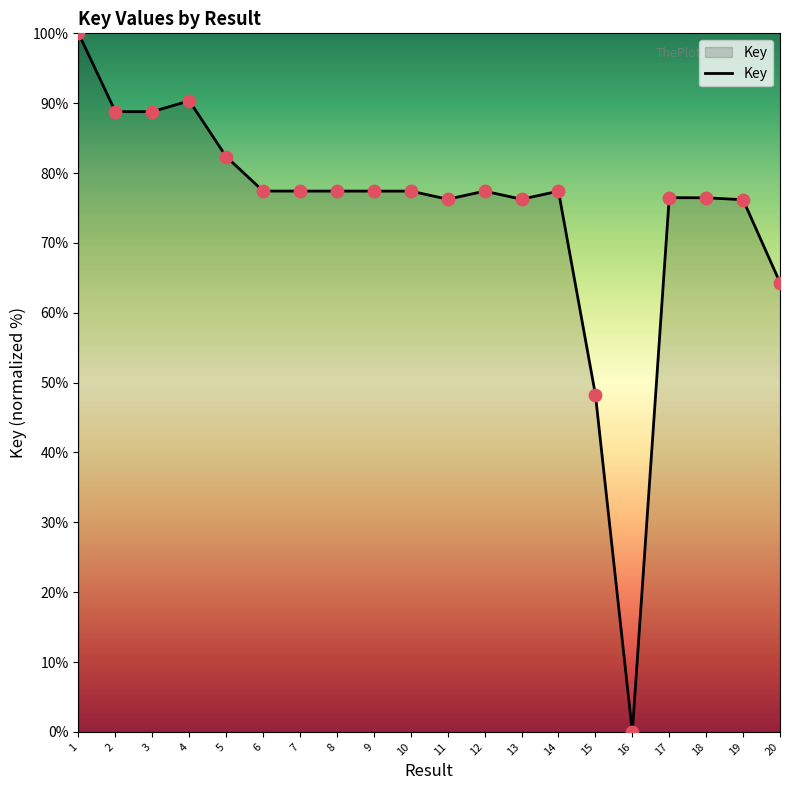

What is the ratio of the value at 9 to the value at 18?

1.0